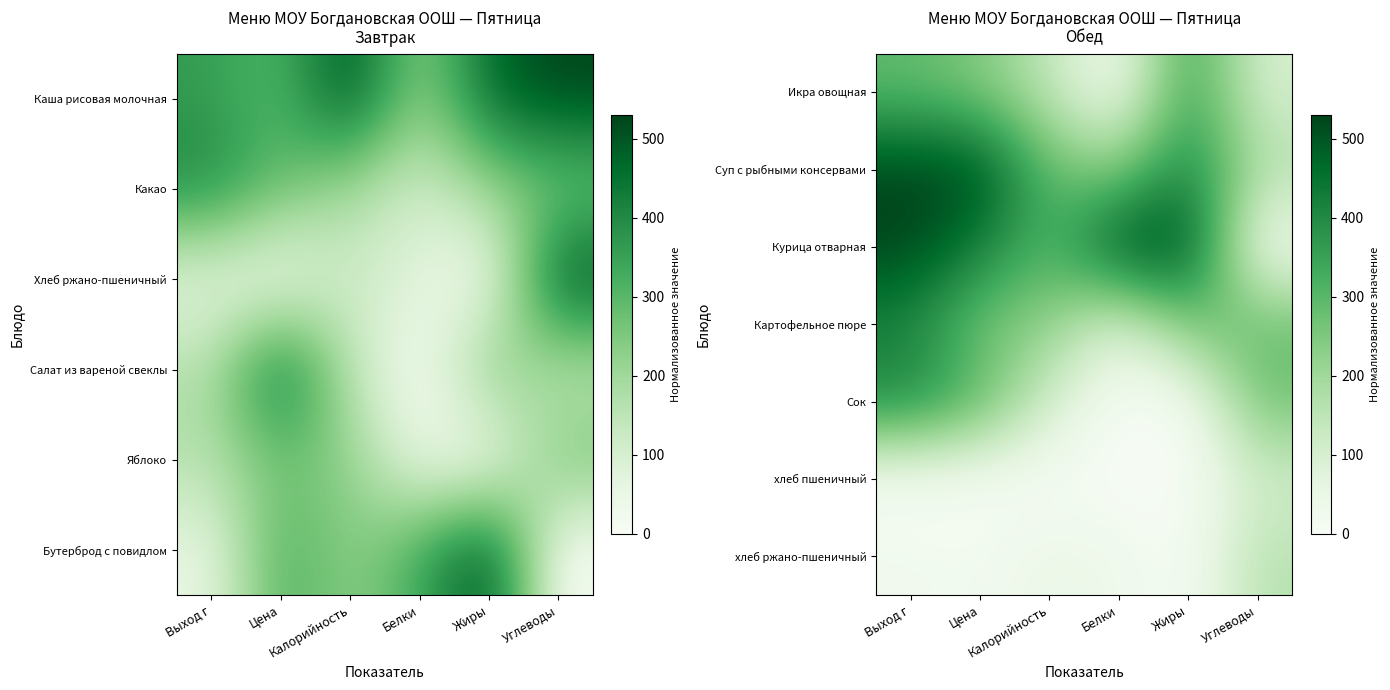

How many data points does each series have?

6